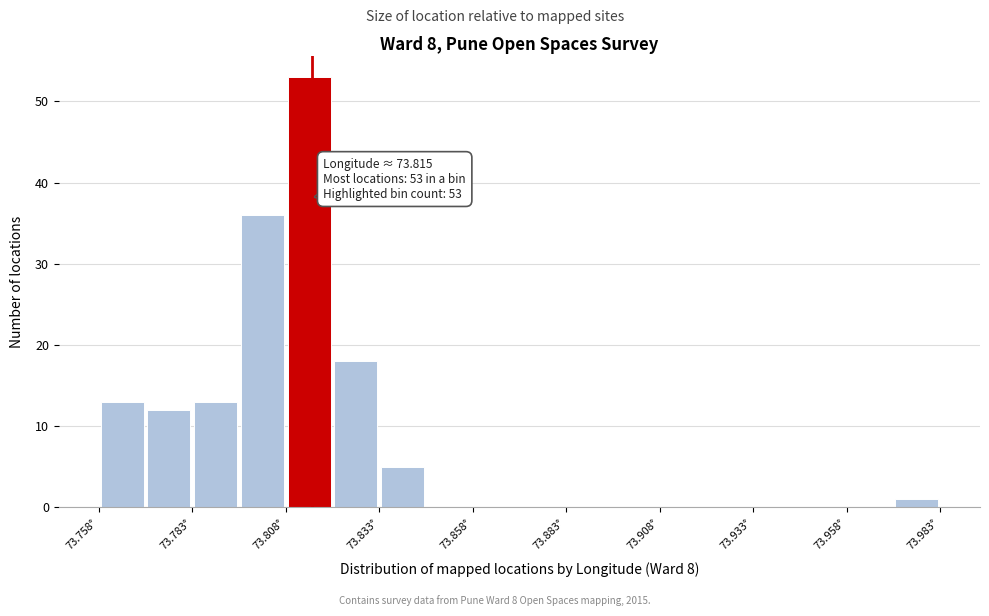

Around what value on the x-axis is the tallest bar? Give the approximate position of its centre, as read against the axis.

73.815